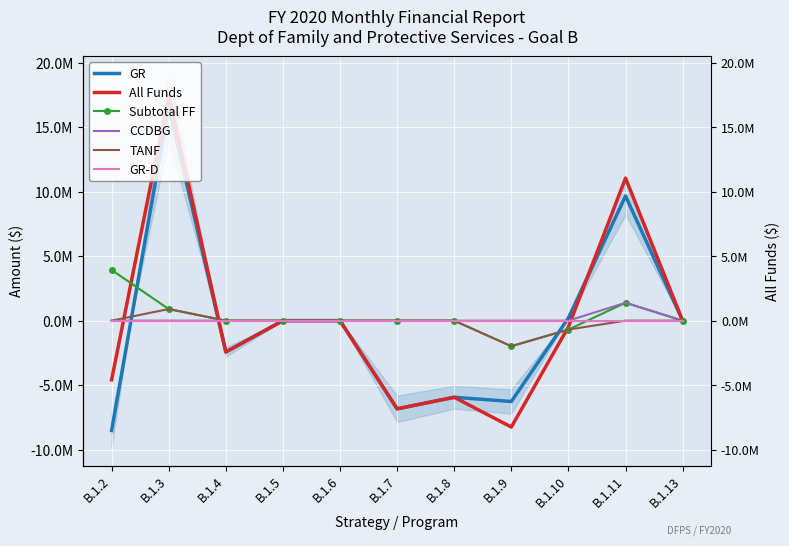

Is the value of GR at B.1.2 greater than the value of Subtotal FF at B.1.7?

No